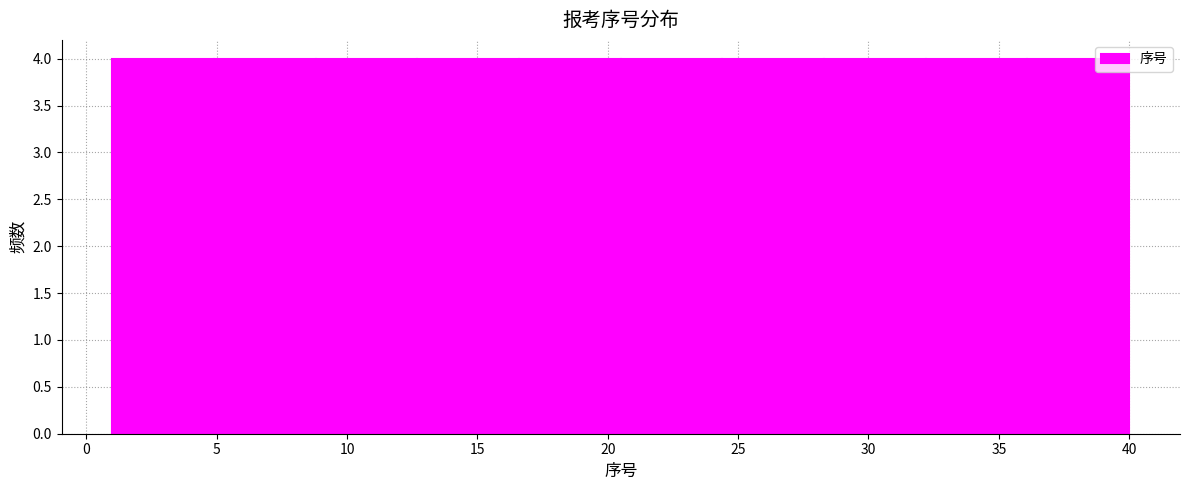

Reading left to right, list every bar in this chart as the range it spans on the x-axis followed by its height. Neither the bar edges nor the heights are printed on the chart, so give them approximately, as read against the axes.

1.0 to 4.9: 4
4.9 to 8.8: 4
8.8 to 12.7: 4
12.7 to 16.6: 4
16.6 to 20.5: 4
20.5 to 24.4: 4
24.4 to 28.3: 4
28.3 to 32.2: 4
32.2 to 36.1: 4
36.1 to 40.0: 4